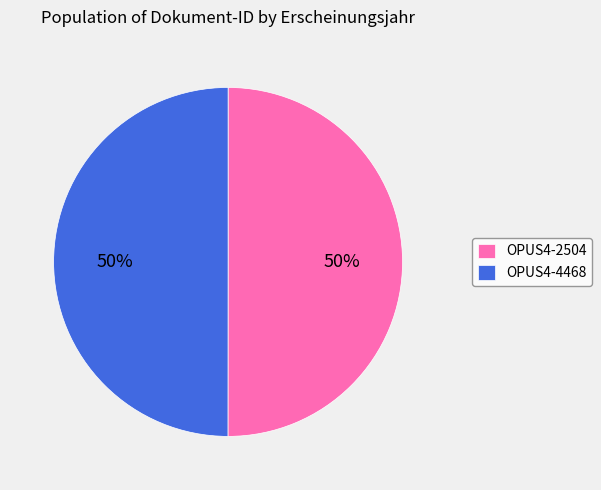

What percentage is the OPUS4-4468 slice, to the nearest percent?

50%